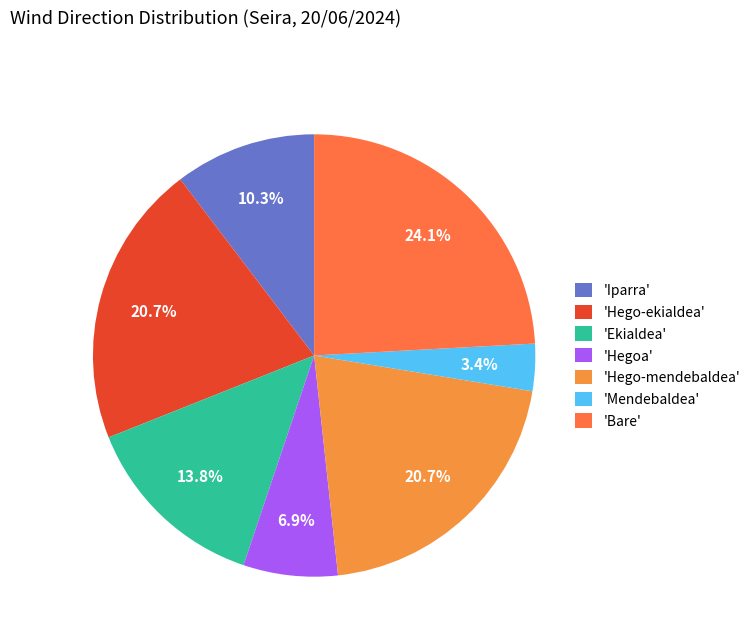

Which category has the smallest portion of the pie?

'Mendebaldea'